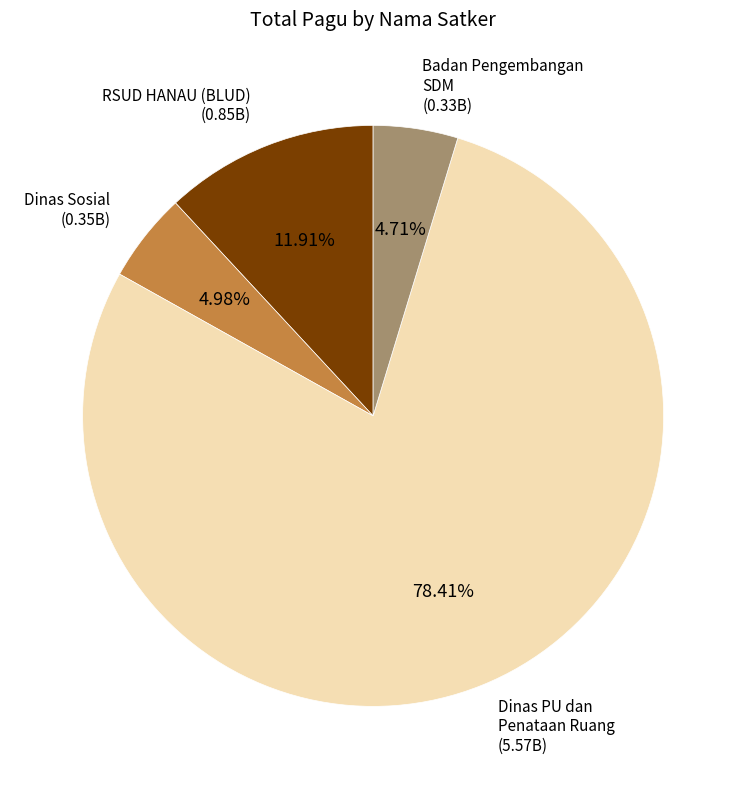

What is the ratio of the value at RSUD HANAU (BLUD) to the value at Badan Pengembangan SDM?

2.5